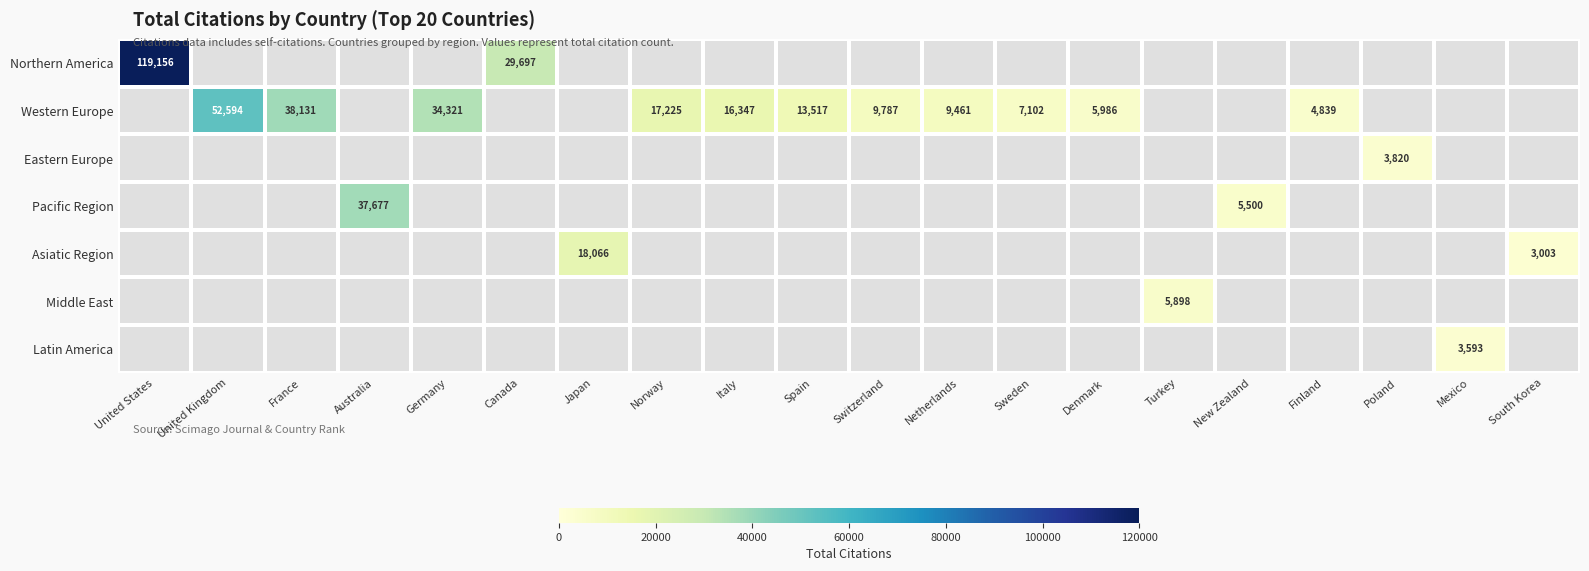

Which category has the highest value in the Western Europe series?

United States